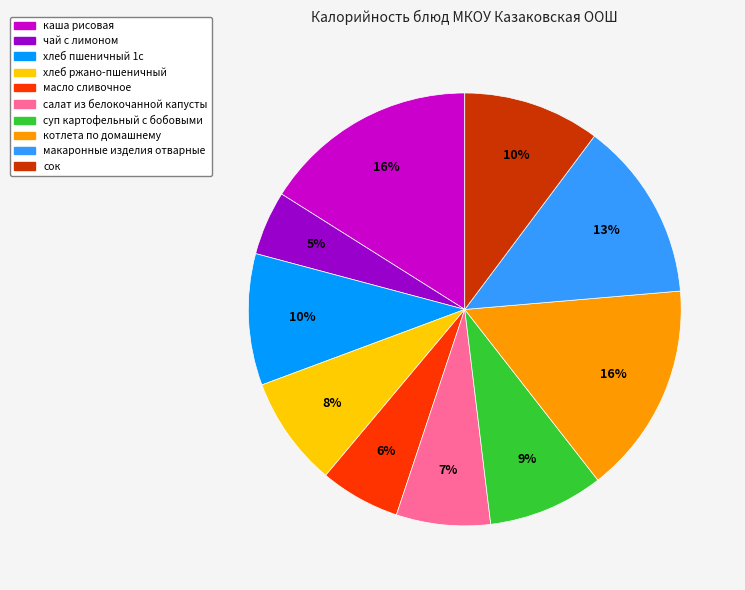

What percentage is the макаронные изделия отварные slice, to the nearest percent?

13%